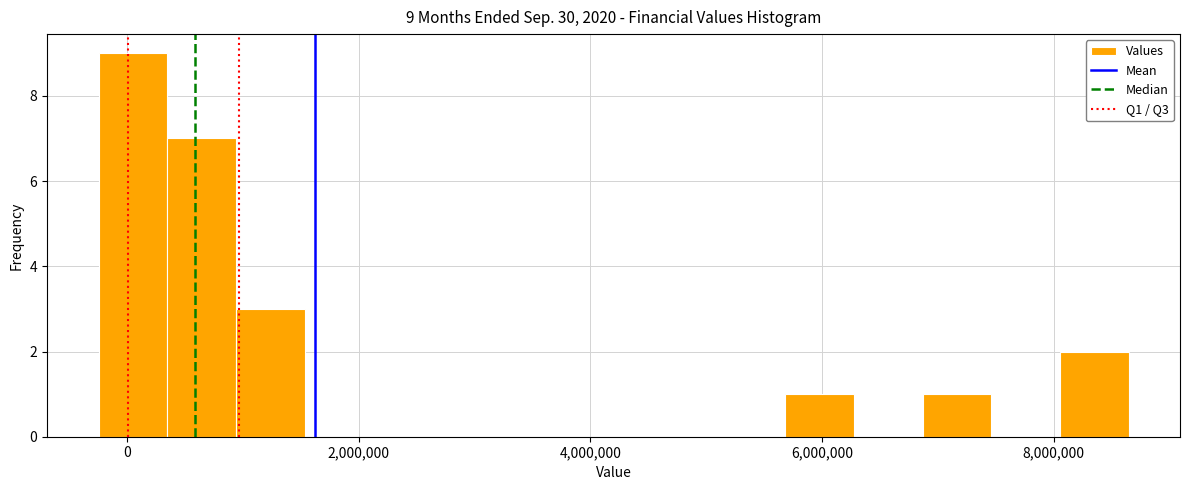

Read against the x-axis, roughly where is the centre of the tallest bar?

0